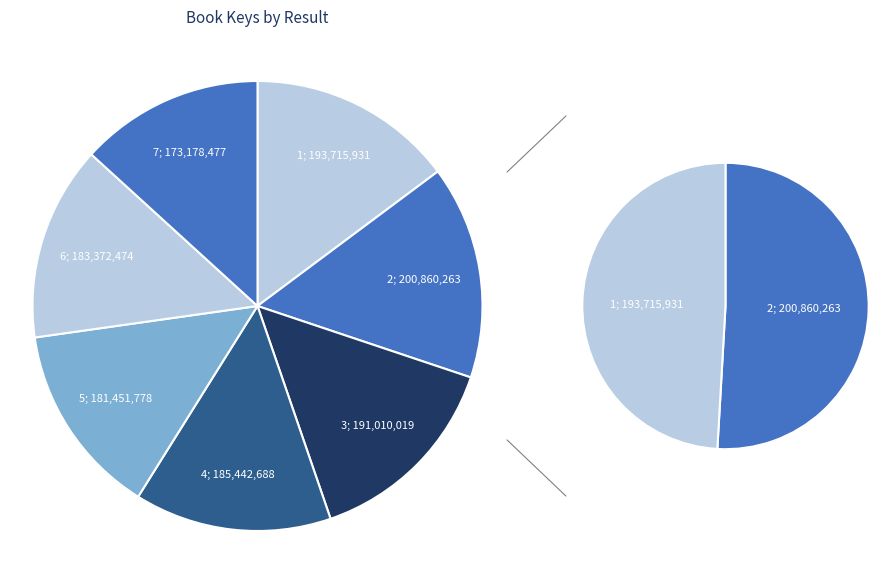

Between 1 and 7, which is larger?

1